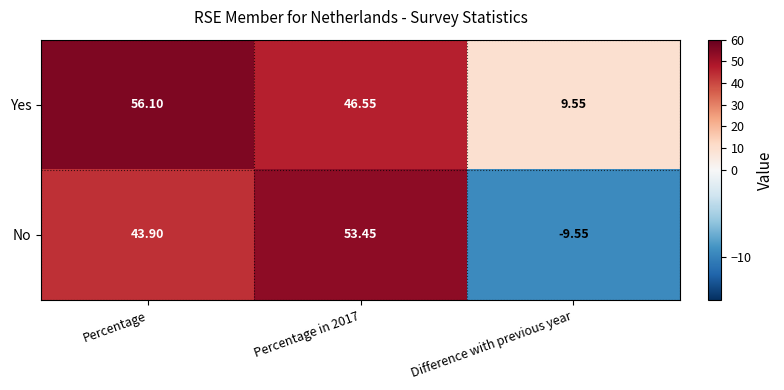

Which series has the largest range (max minus min)?

No